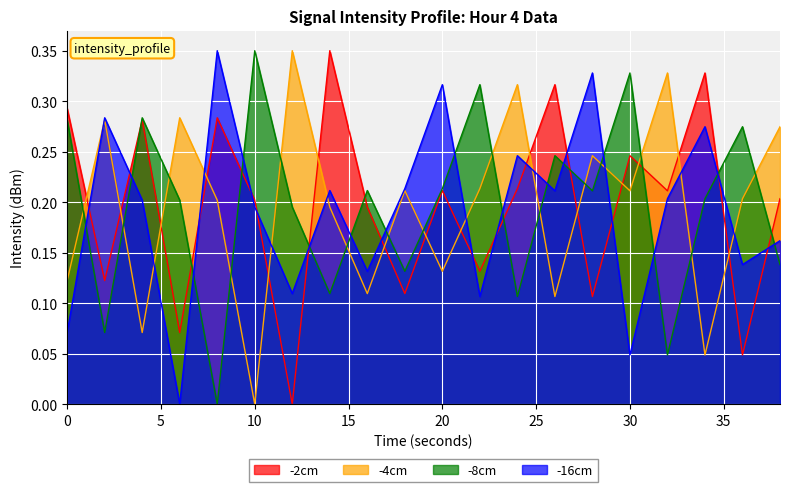

How many lines are shown in the chart?

4